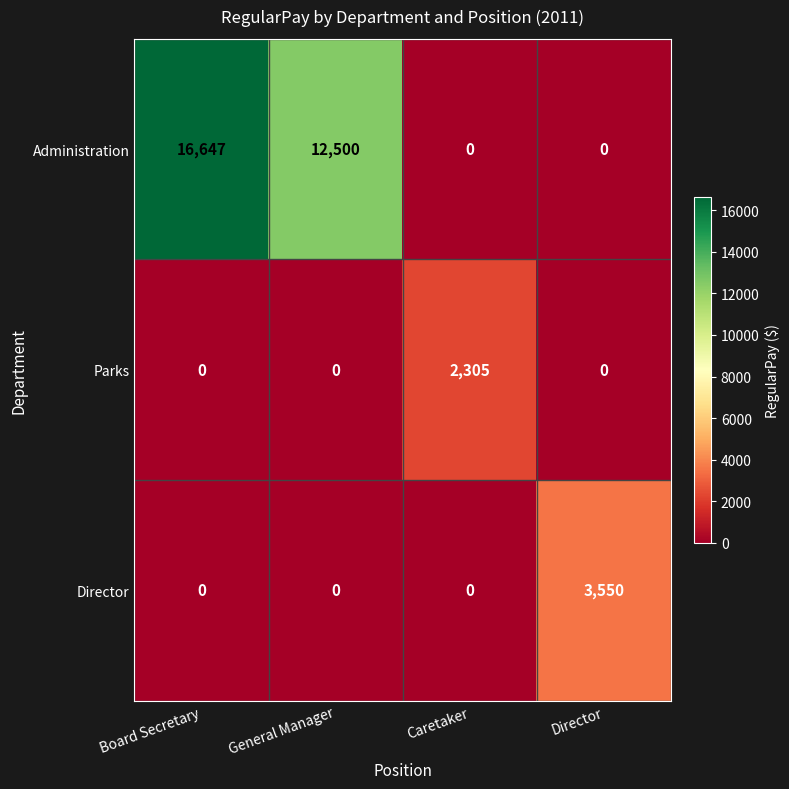

Where does the Administration series first go above 12500?

Board Secretary